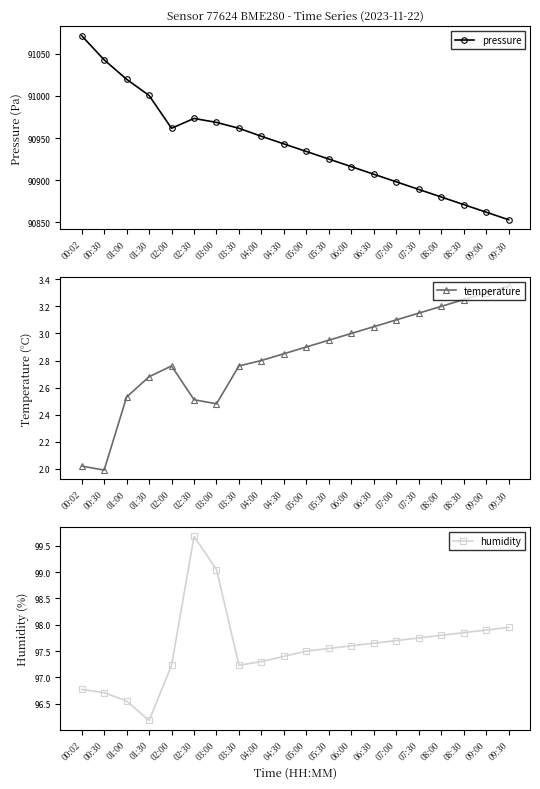

How many distinct data groups are displayed?

3